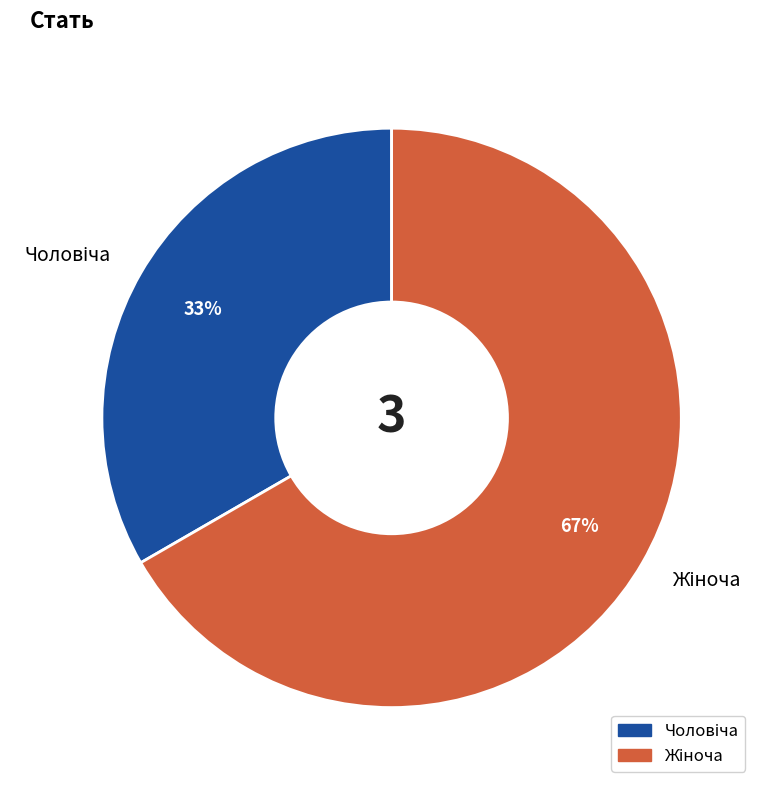

Does any single category account for the majority?

Yes